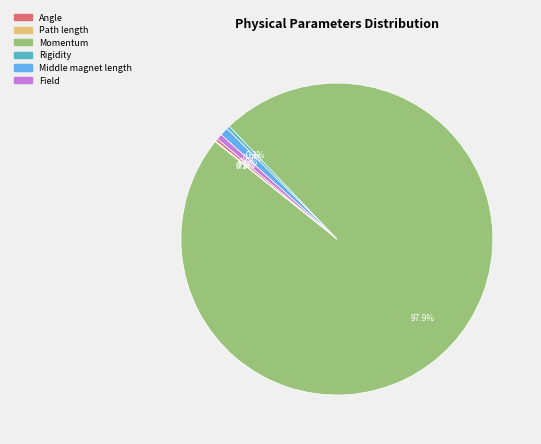

Combined, do Middle magnet length and Momentum account for over 50%?

Yes